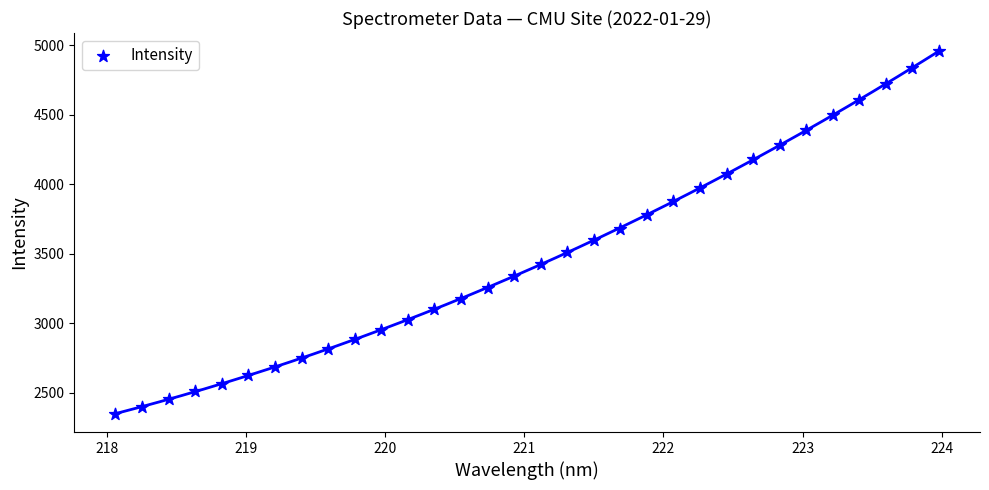

What is the range of X values (max minus min)?

5.9